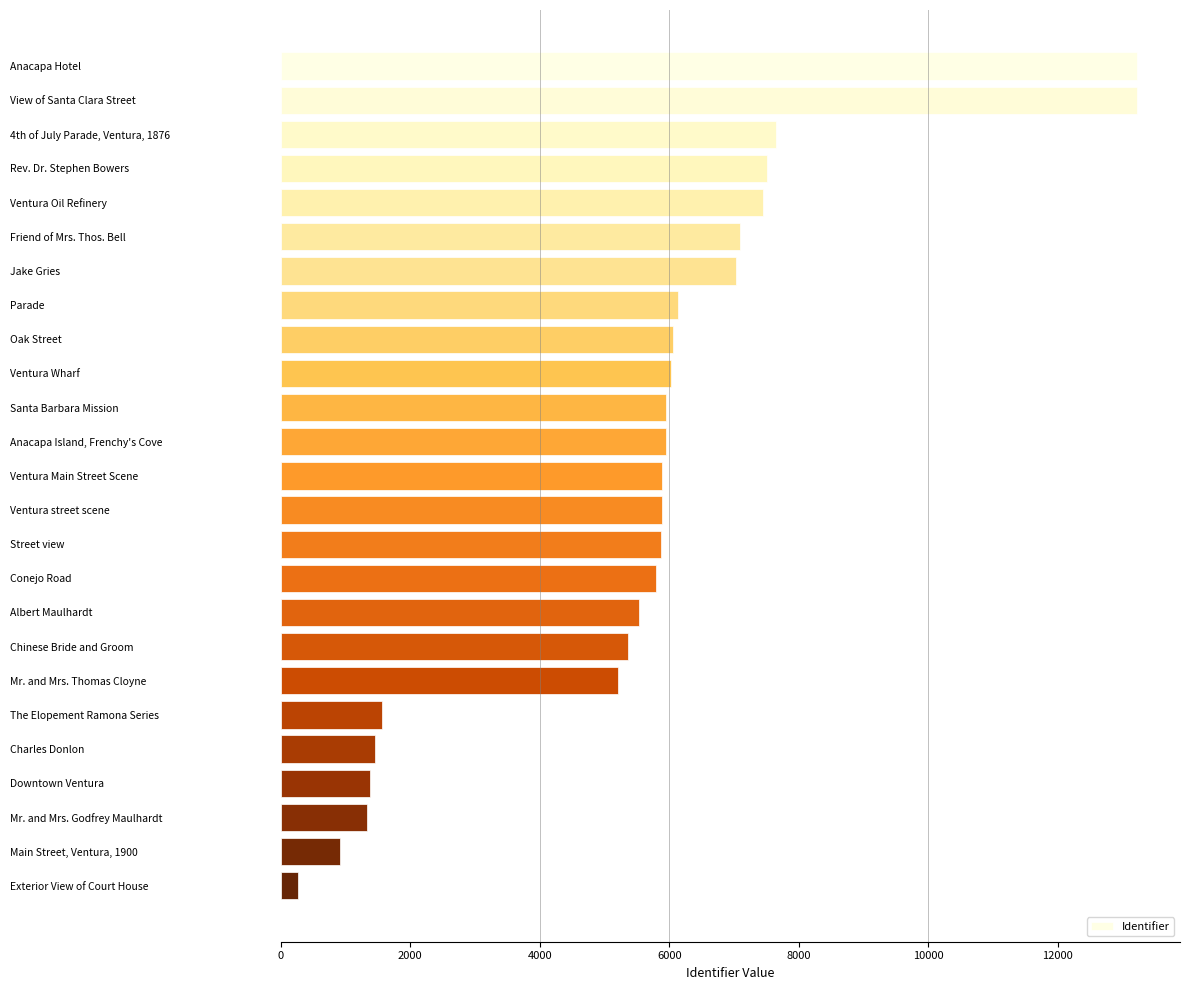

List the labels in order of value, smallest first.

Exterior View of Court House, Main Street, Ventura, 1900, Mr. and Mrs. Godfrey Maulhardt, Downtown Ventura, Charles Donlon, The Elopement Ramona Series, Mr. and Mrs. Thomas Cloyne, Chinese Bride and Groom, Albert Maulhardt, Conejo Road, Street view, Ventura street scene, Ventura Main Street Scene, Anacapa Island, Frenchy's Cove, Santa Barbara Mission, Ventura Wharf, Oak Street, Parade, Jake Gries, Friend of Mrs. Thos. Bell, Ventura Oil Refinery, Rev. Dr. Stephen Bowers, 4th of July Parade, Ventura, 1876, View of Santa Clara Street, Anacapa Hotel